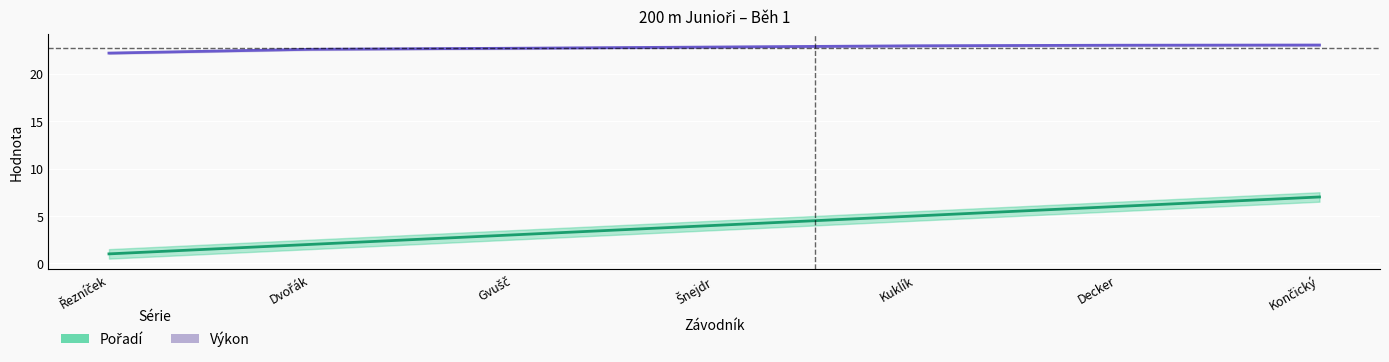

The value of Výkon at Šnejdr is 9.4. True or false?

False